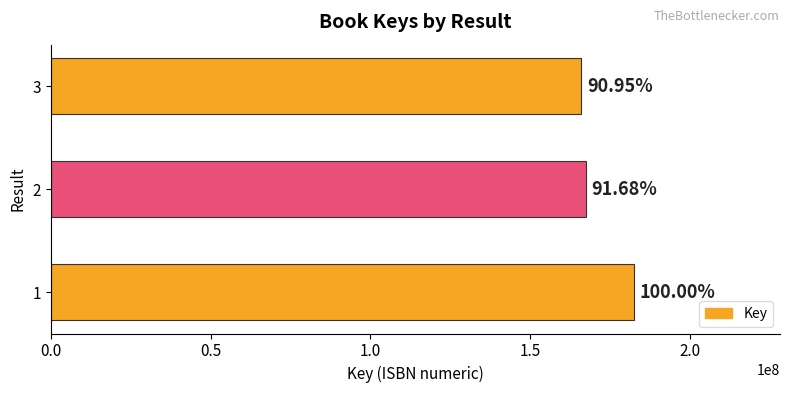

How many bars are there in total?

3